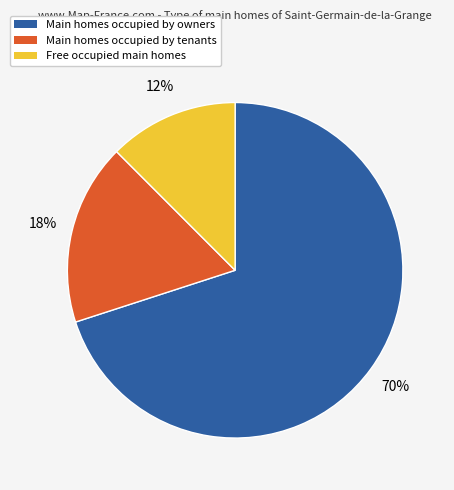

How many segments does this pie chart have?

3